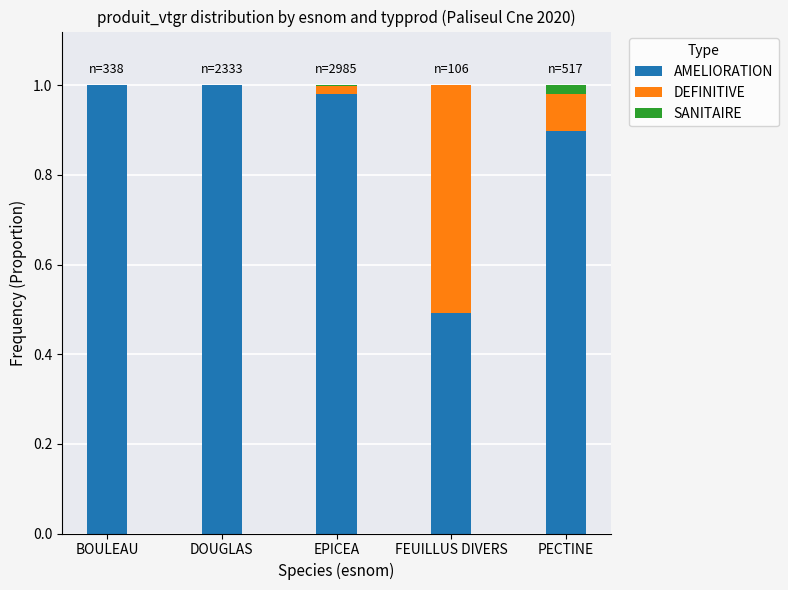

The value of AMELIORATION at FEUILLUS DIVERS is 0.9. True or false?

False